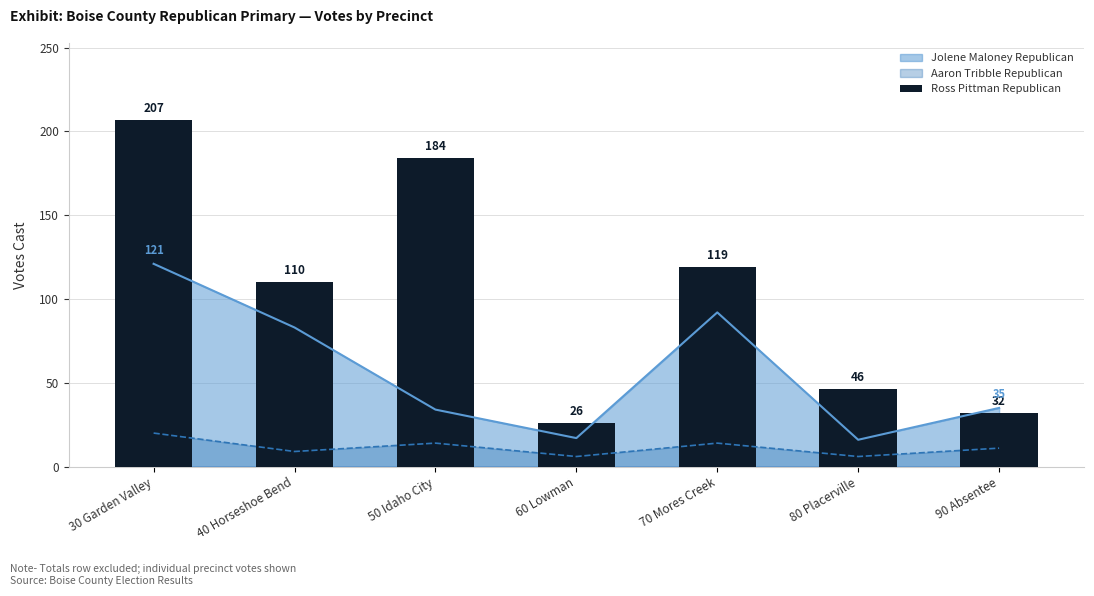

Reading left to right, list all the values displayed in this chart.

30 Garden Valley=207	40 Horseshoe Bend=110	50 Idaho City=184	60 Lowman=26	70 Mores Creek=119	80 Placerville=46	90 Absentee=32